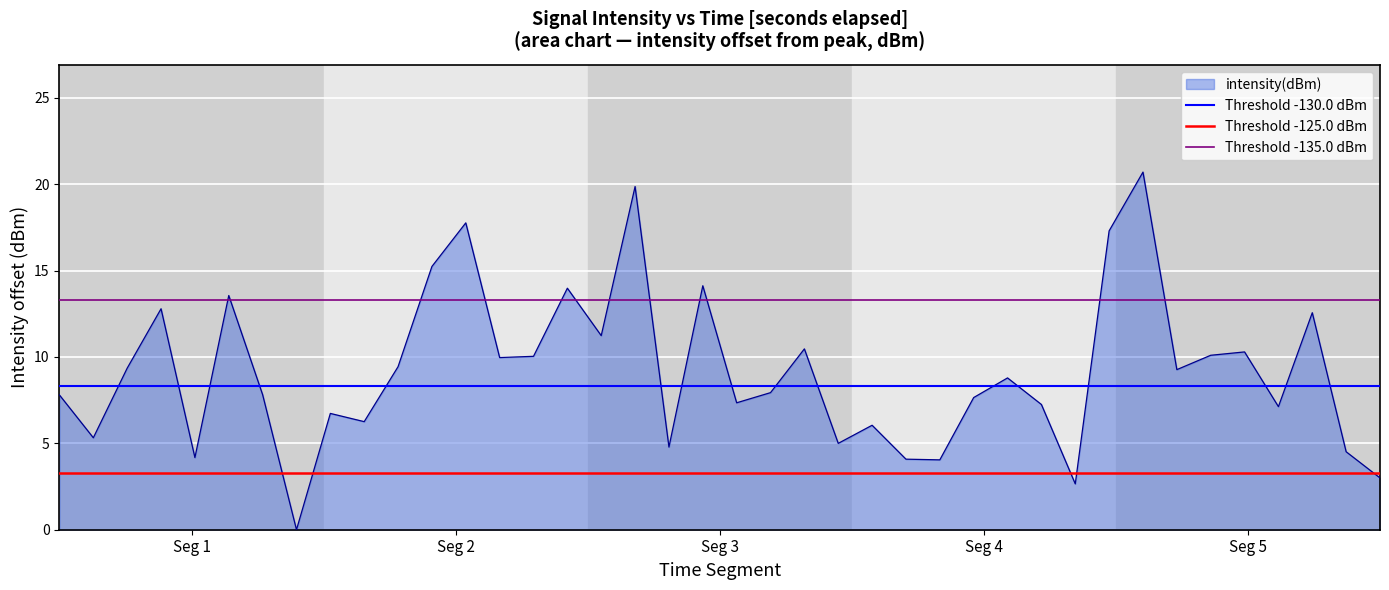

Which label corresponds to the smallest value in the chart?

Seg 1